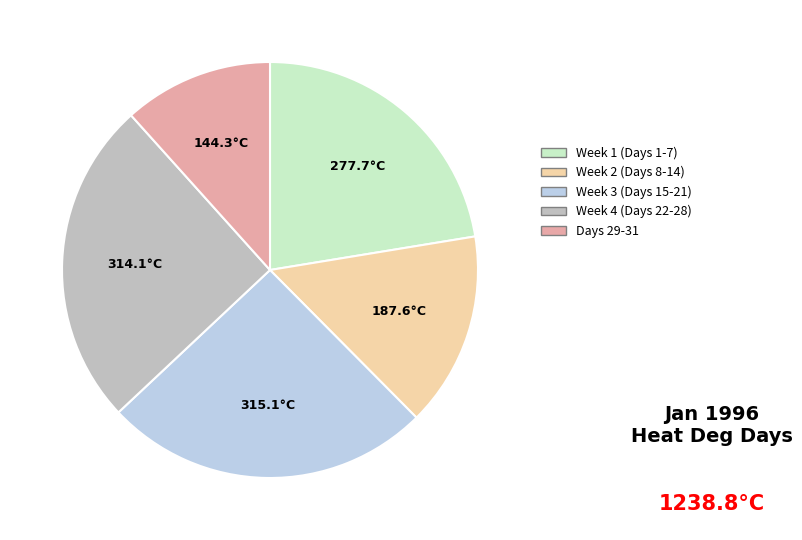

Is there a majority slice in this chart?

No